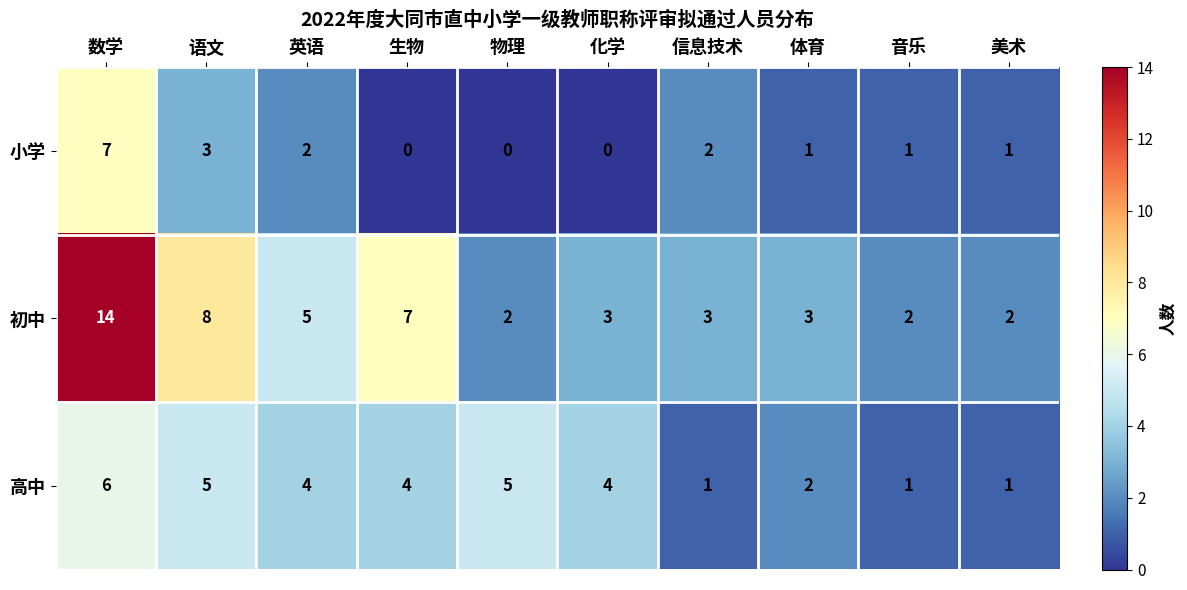

The 高中 series shows 4 at 体育. True or false?

False